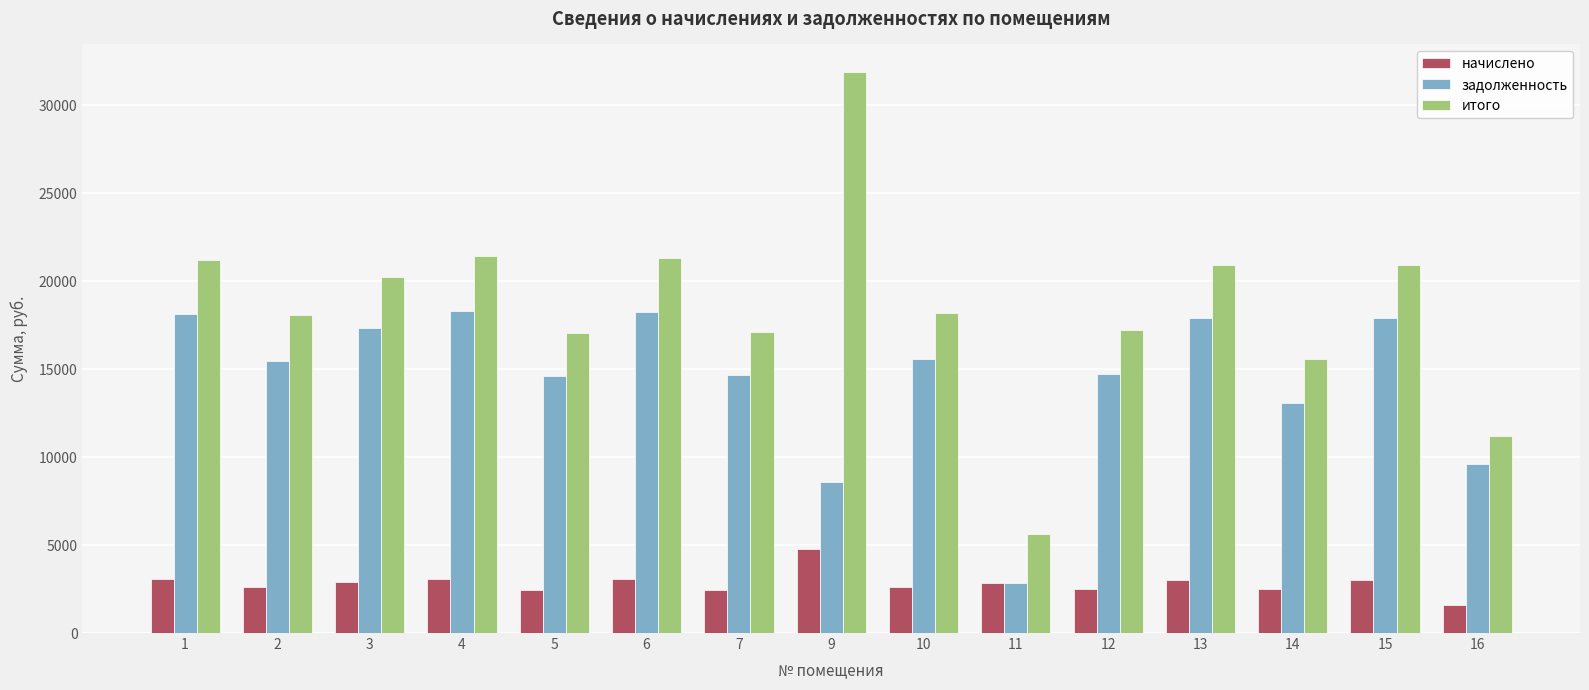

Is it true that задолженность equals 7079.5 at 10?

False